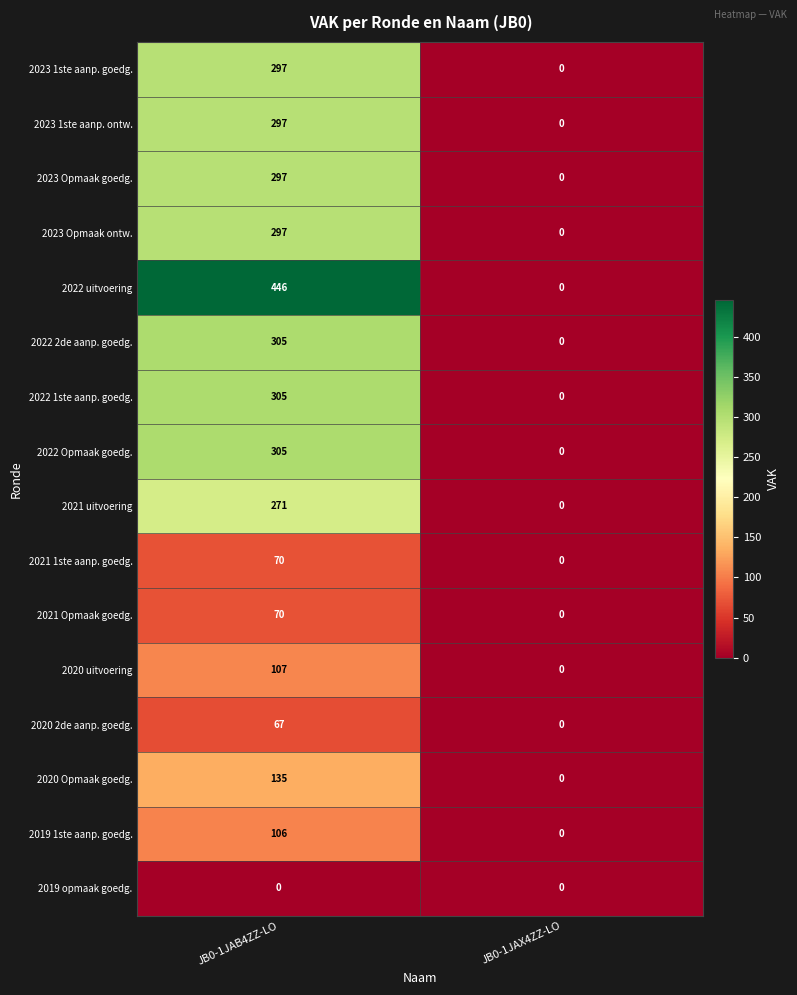

Between JB0-1JAB4ZZ-LO and JB0-1JAX4ZZ-LO, which series saw the biggest shift?

2022 uitvoering